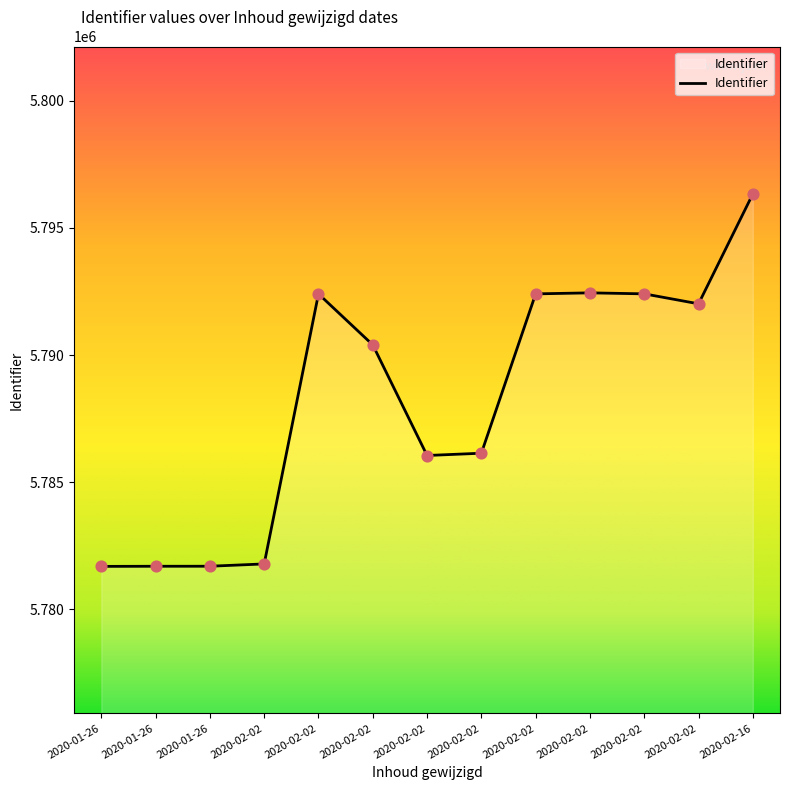

Between 2020-01-26 and 2020-02-02, which is larger?

2020-02-02